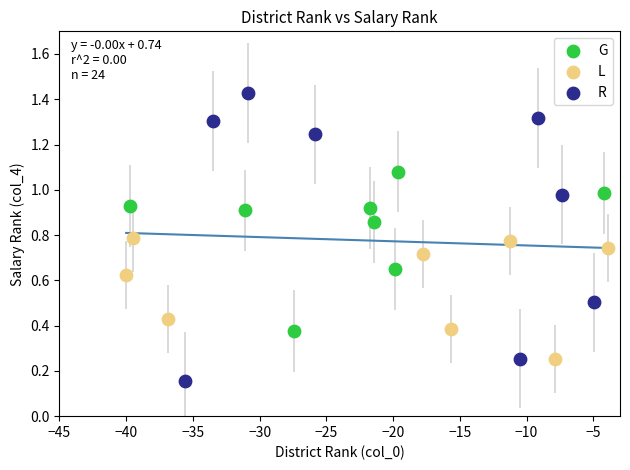

Which series contains the lowest Y value?

R